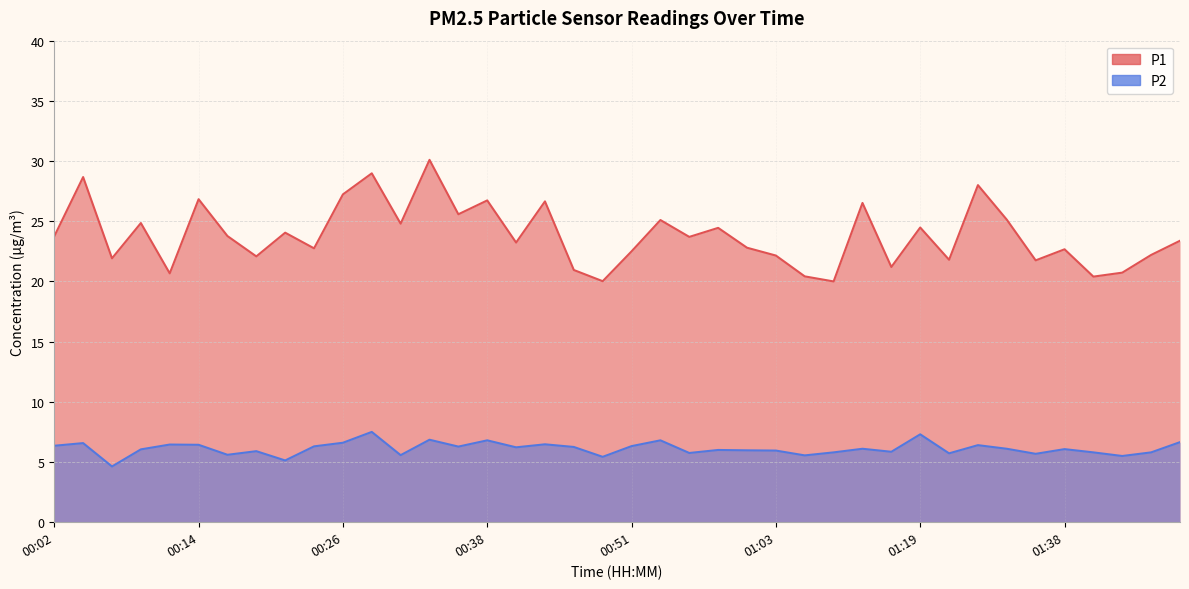

Is the value of P1 at 01:33 greater than the value of P2 at 00:29?

Yes